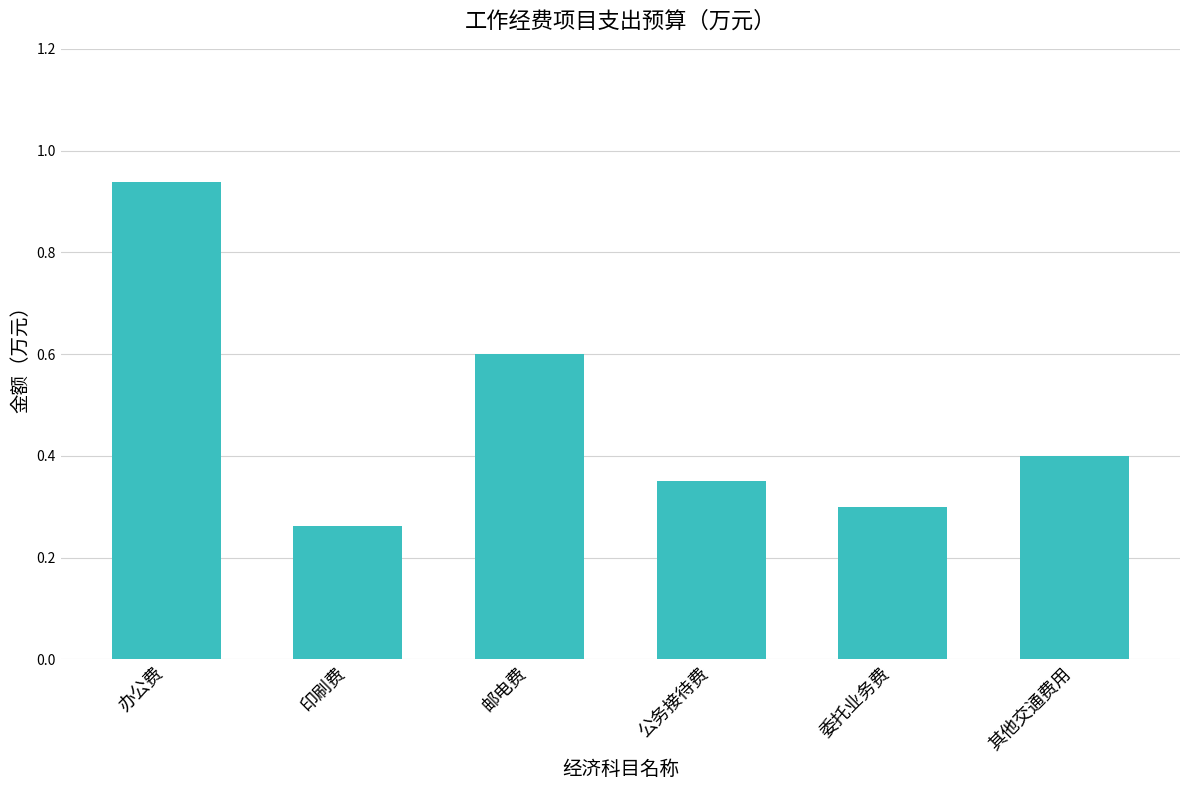

The chart shows a value of 0.3 at 委托业务费. True or false?

True